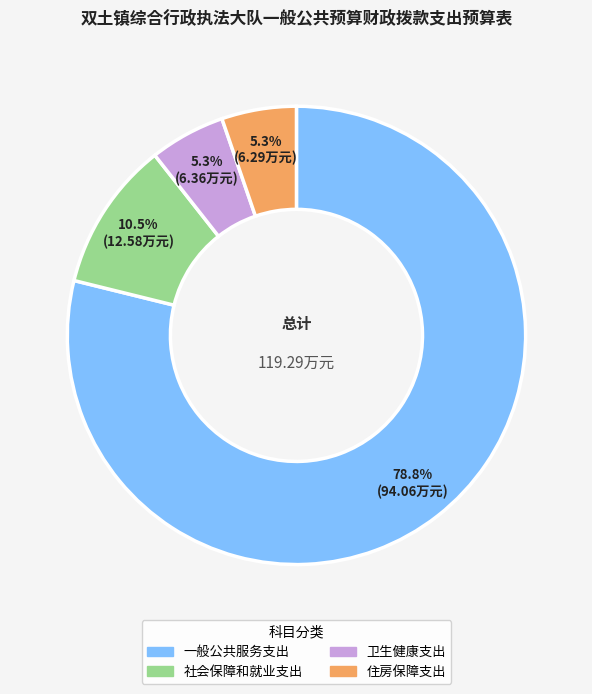

Approximately how many times larger is the value at 住房保障支出 compared to 社会保障和就业支出?

0.5